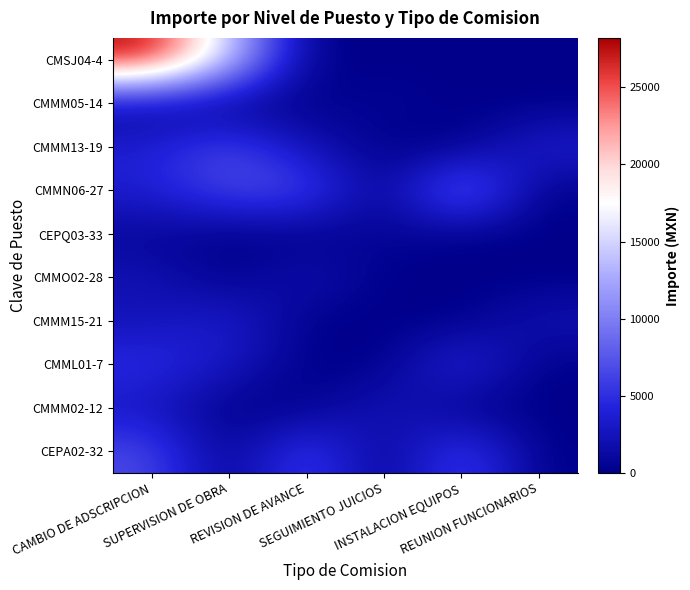

At which category is the sum across all series the highest?

CAMBIO DE ADSCRIPCION